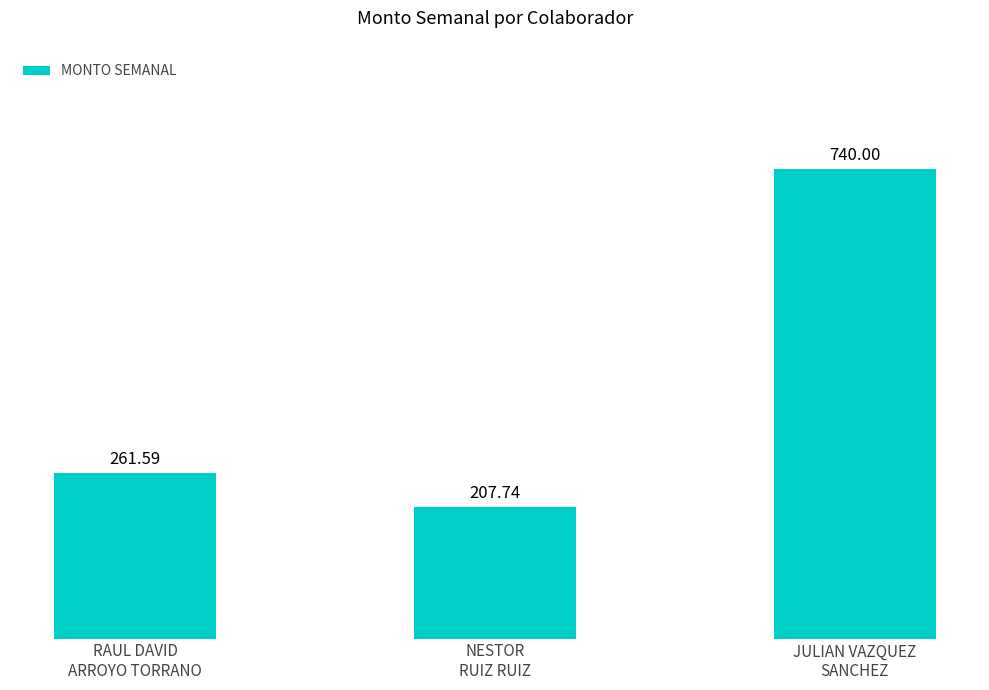

The chart shows a value of 207.7 at NESTOR
RUIZ RUIZ. True or false?

True